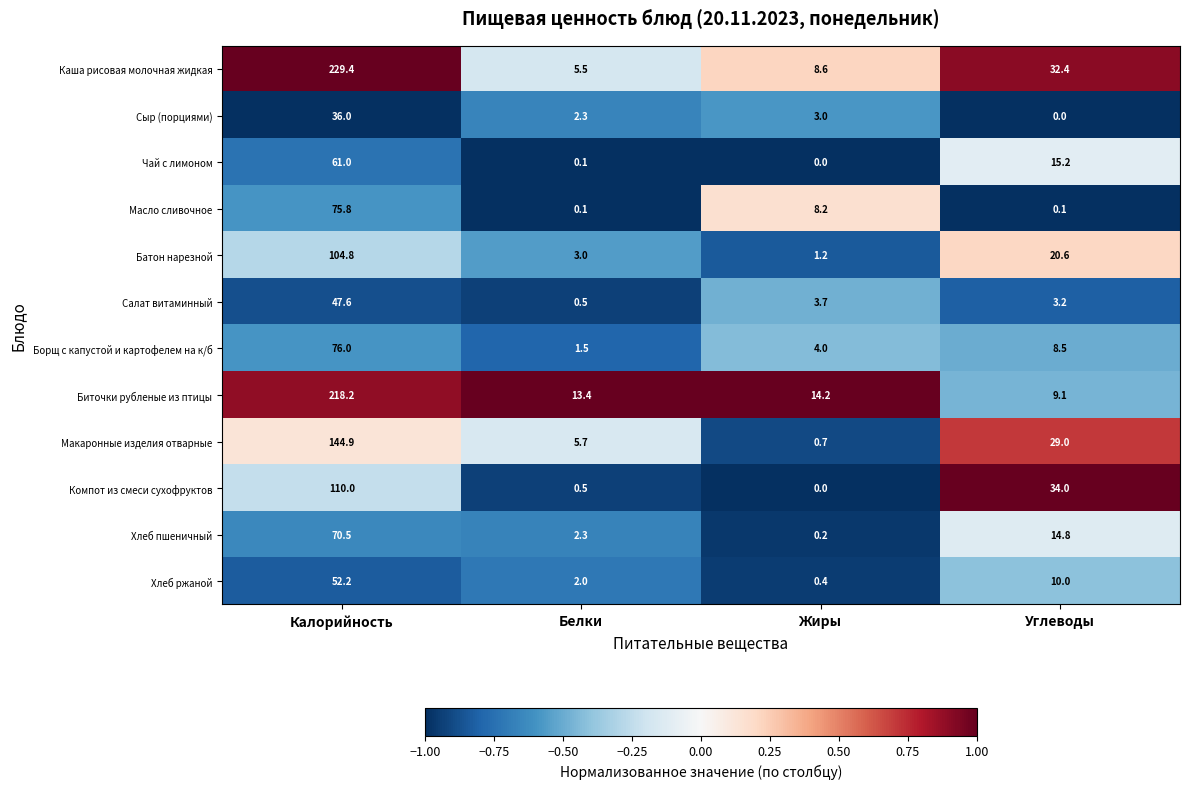

How many series are shown in this chart?

12